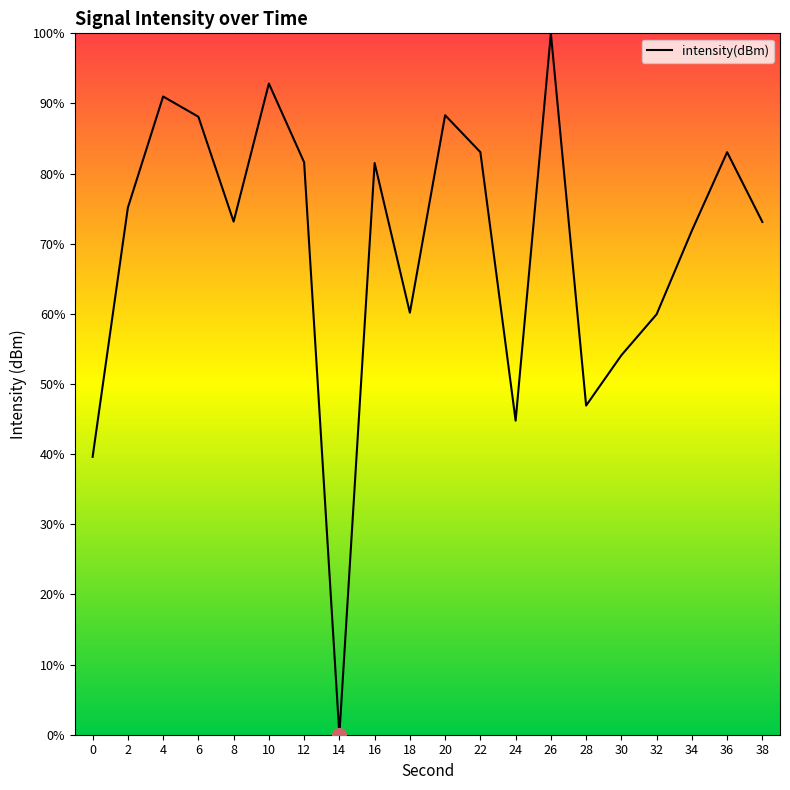

What is the greatest value displayed?

100.0